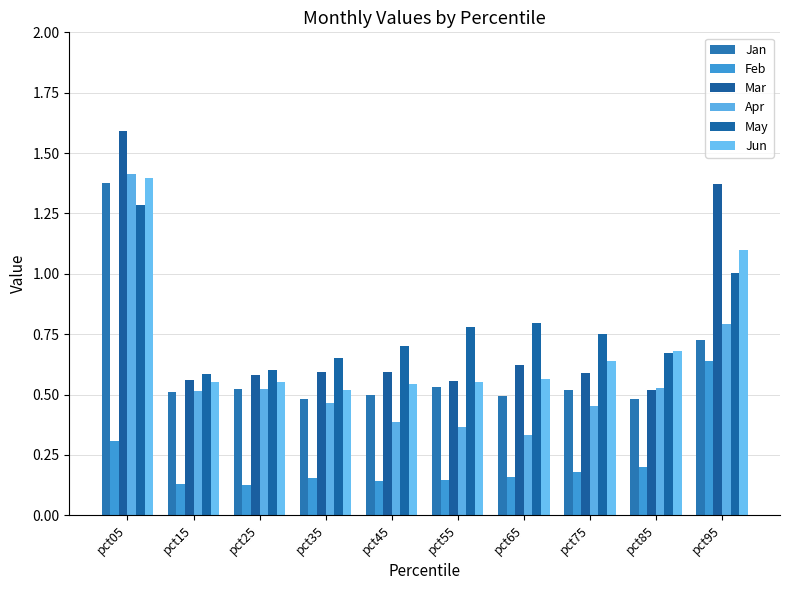

The value of May at pct25 is 1.0. True or false?

False